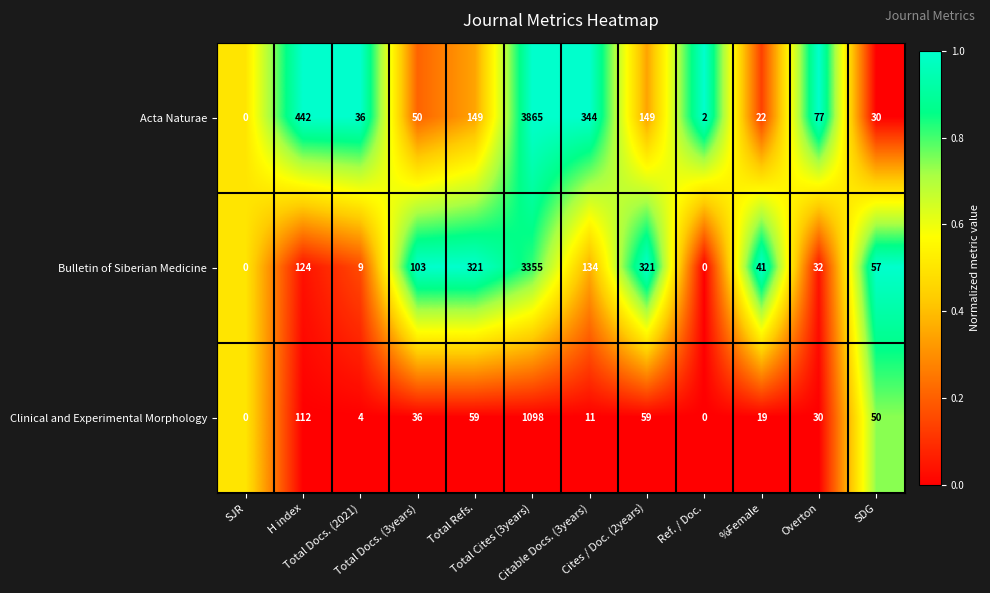

What is the sum of all Acta Naturae values?

5166